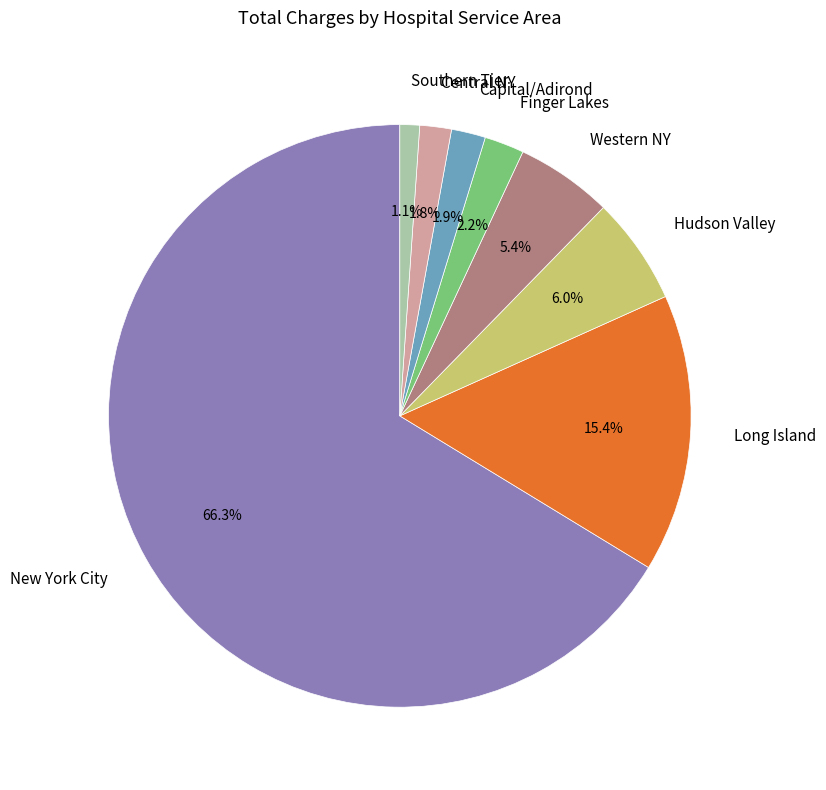

What percentage is NOT represented by Long Island?

84.6%